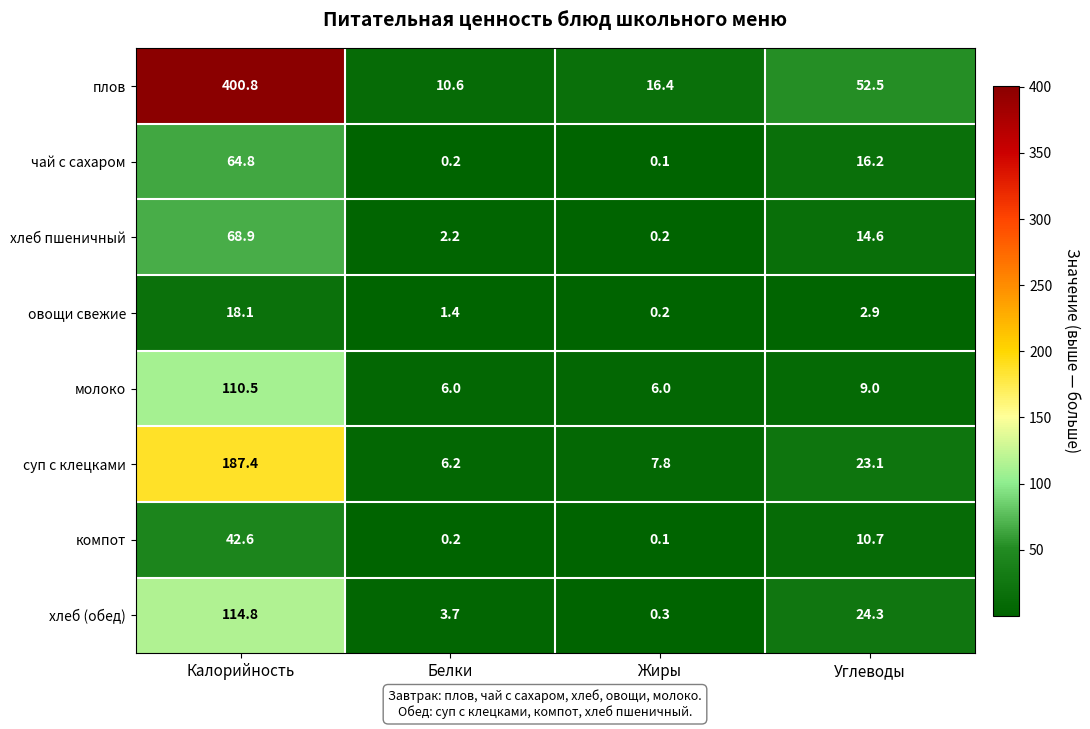

What is the difference between the second highest and second lowest values in the хлеб (обед) series?

20.6